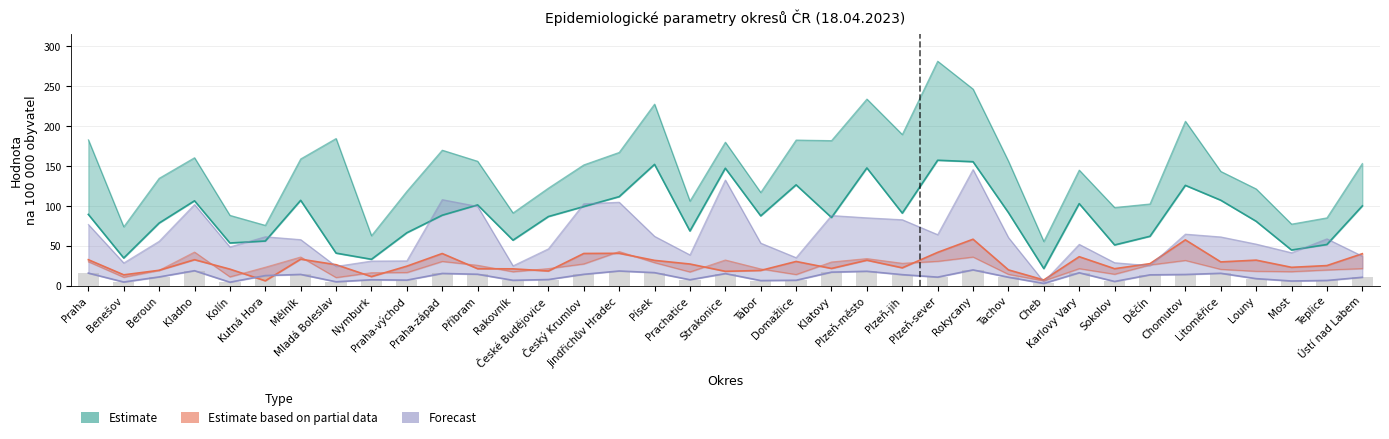

List the labels in order of Nové případy 14 dní/100tis value, smallest first.

Cheb, Mladá Boleslav, Benešov, Kolín, Domažlice, Tachov, Sokolov, Nymburk, Praha-východ, Prachatice, Rakovník, Most, Louny, Beroun, Teplice, Litoměřice, Tábor, Karlovy Vary, České Budějovice, Ústí nad Labem, Kutná Hora, Příbram, Děčín, Český Krumlov, Plzeň-jih, Písek, Klatovy, Praha, Praha-západ, Plzeň-sever, Chomutov, Strakonice, Plzeň-město, Mělník, Rokycany, Kladno, Jindřichův Hradec